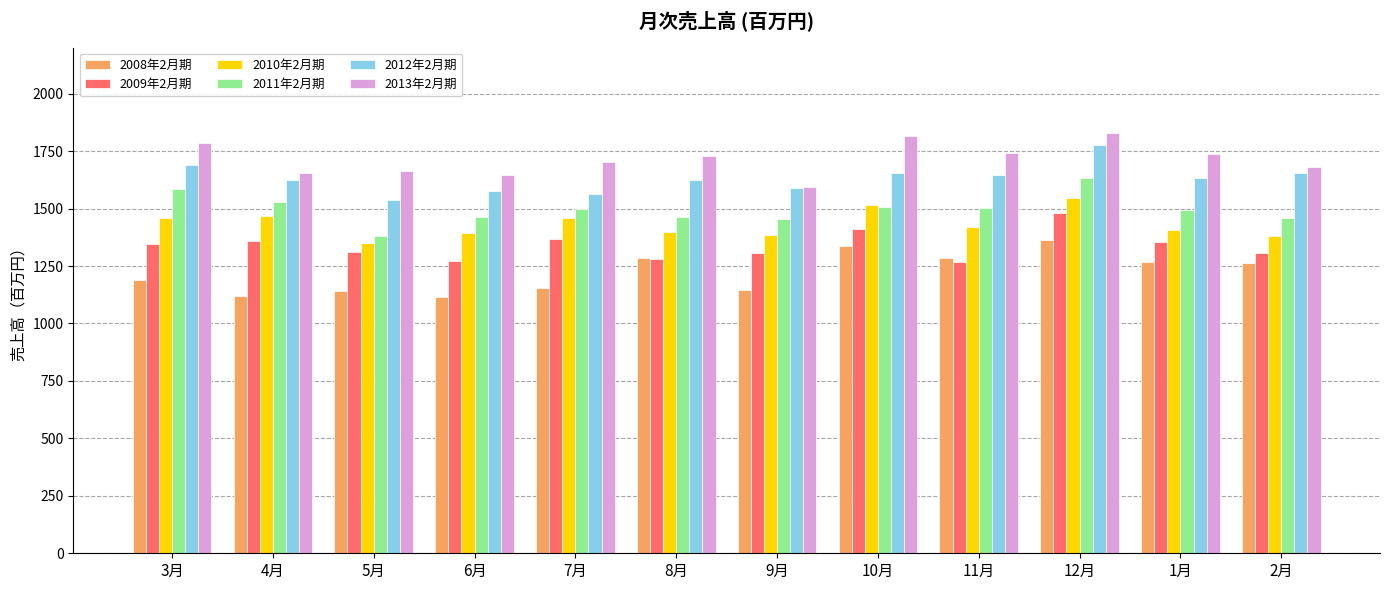

What is the value of the 2011年2月期 bar at the 1st from the left?

1585